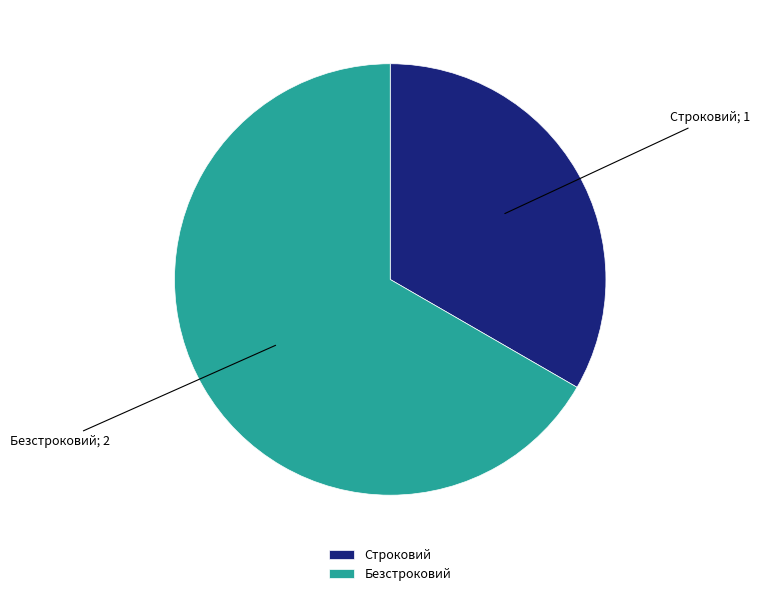

Between Безстроковий and Строковий, which is larger?

Безстроковий